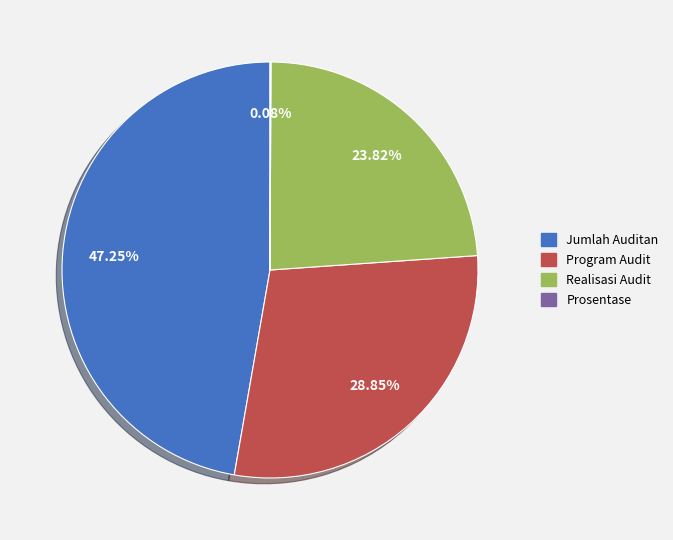

What is the ratio of the value at Jumlah Auditan to the value at Realisasi Audit?

2.0